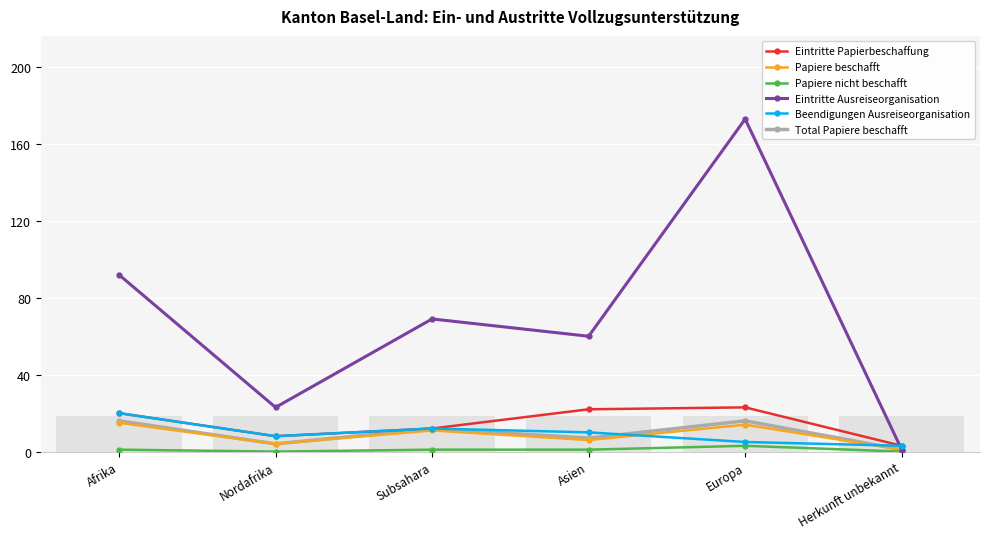

How many distinct data groups are displayed?

6